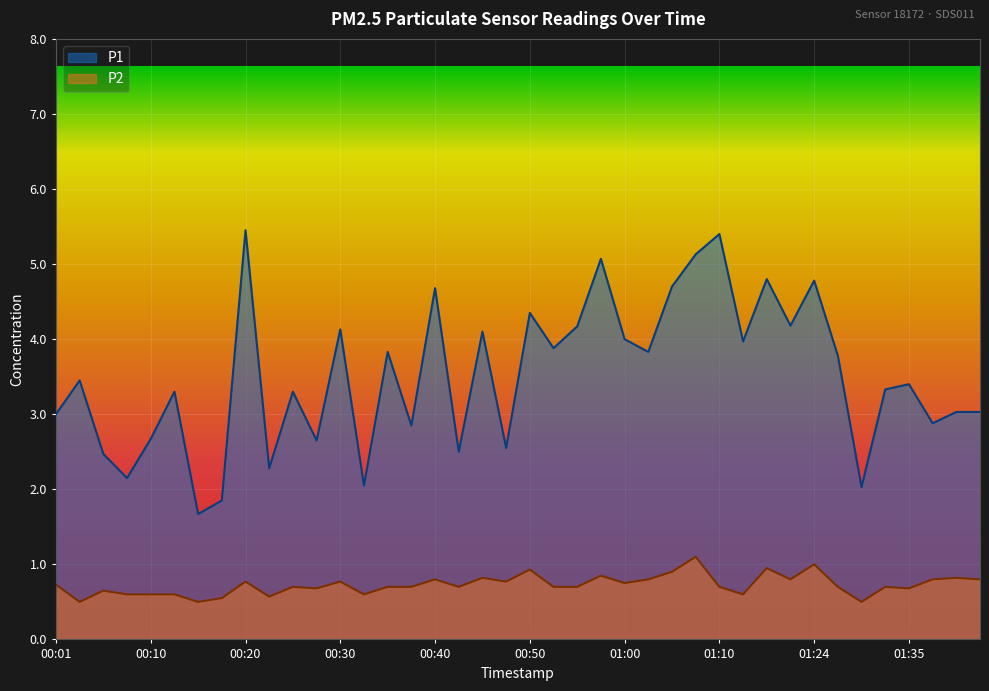

True or false: P1 and P2 cross at least once.

False